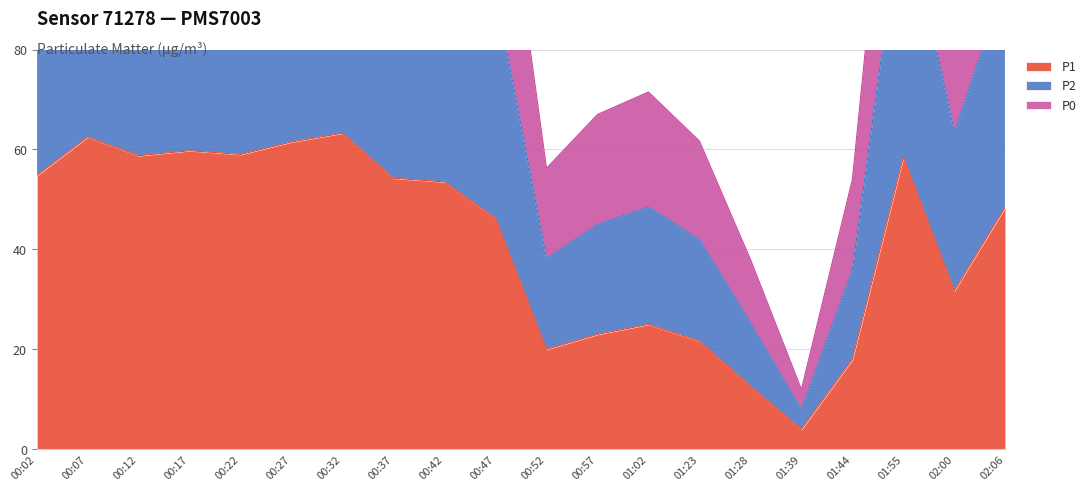

Where does the P1 series first go above 53?

00:02